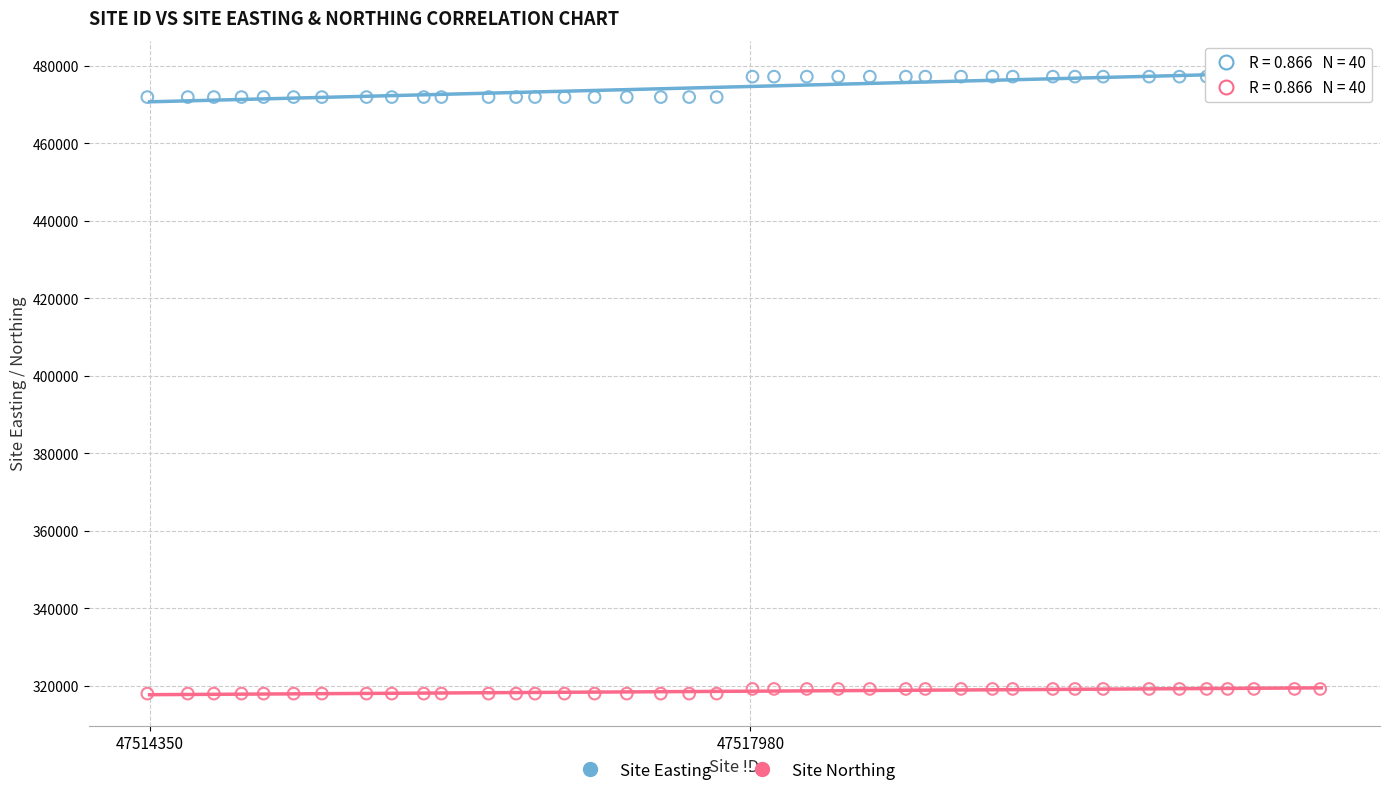

What are all the series names shown in the legend?

Site Easting, Site Northing